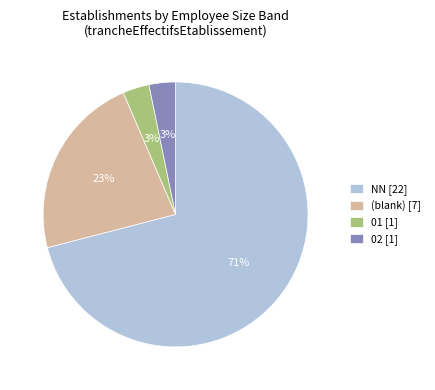

Count the number of slices in the pie.

4